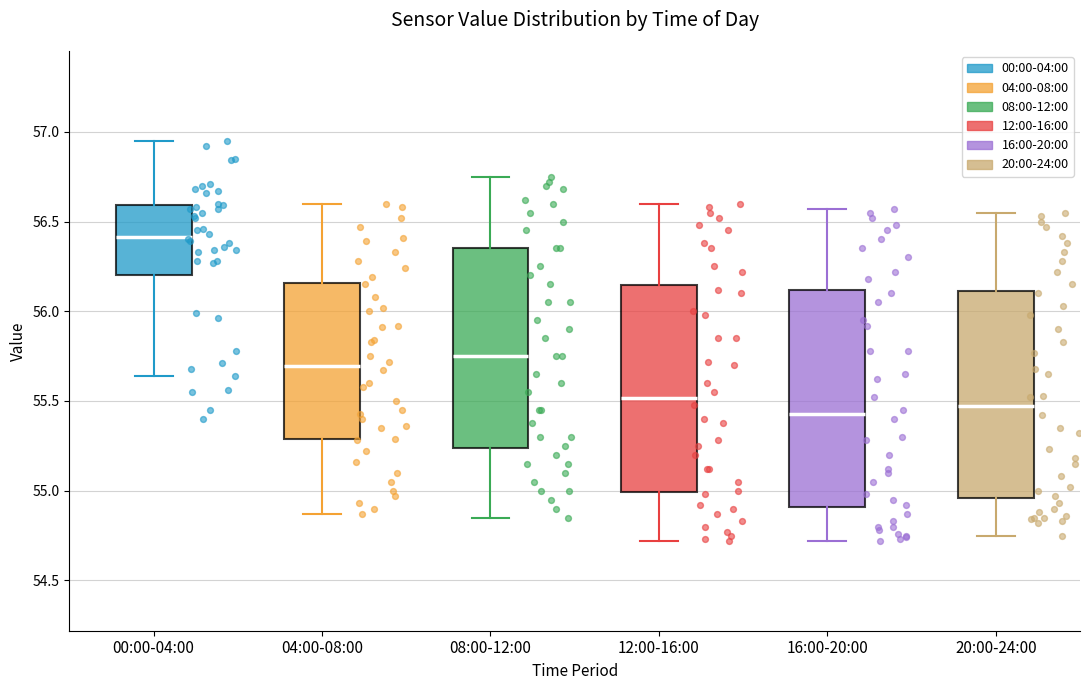

Where is the lower edge of the box for 12:00-16:00 on the y-axis? The values are not printed on the chart, so give them approximately, as read against the axis.

55.00